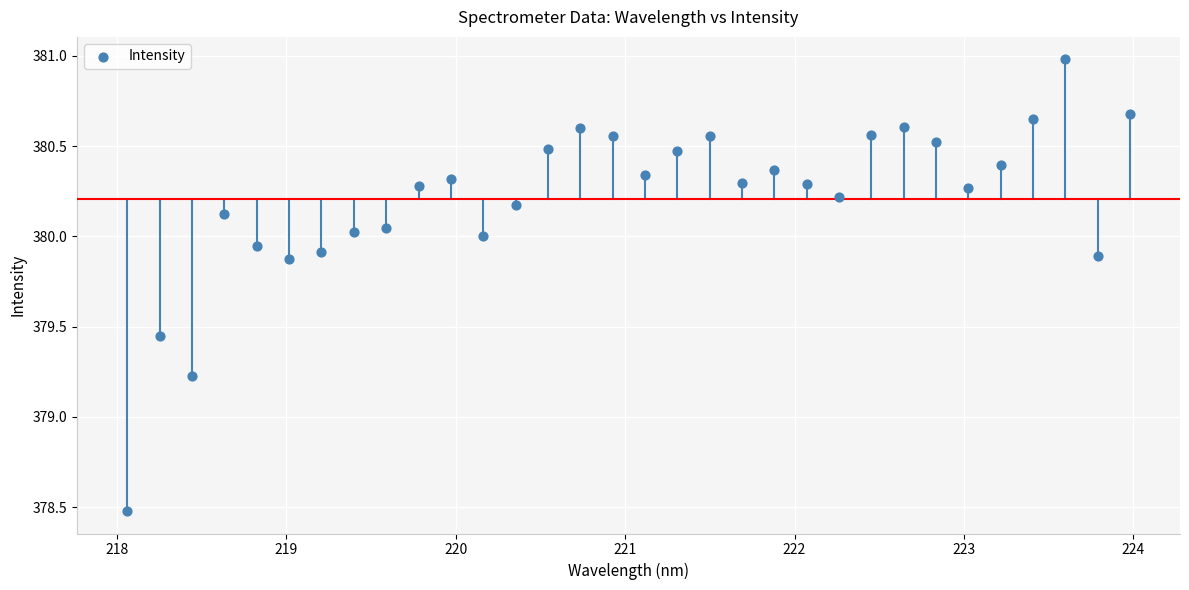

What Y value in the scatter plot is closest to 379?

379.2